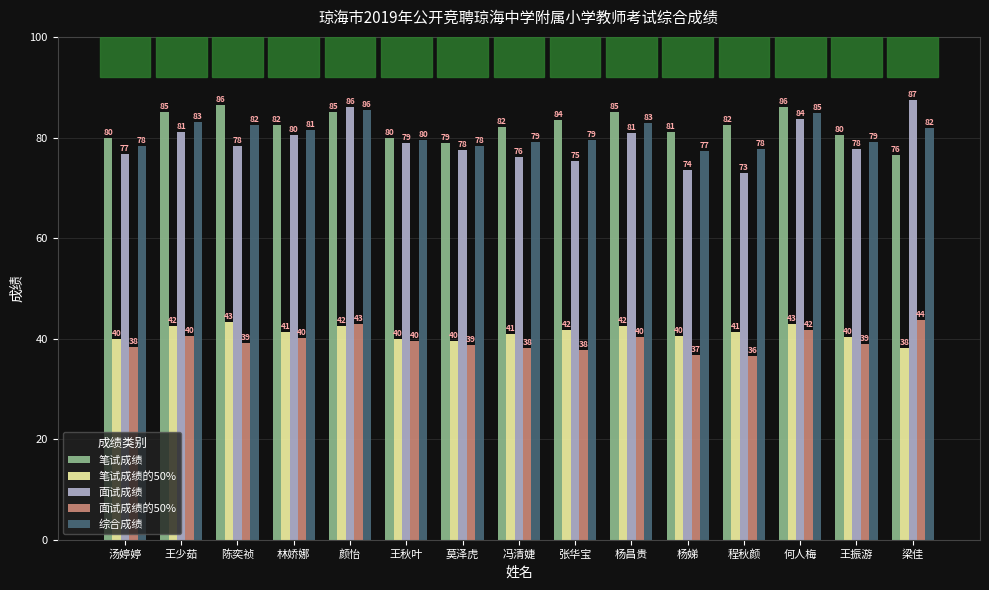

What is the total value across all series at 程秋颜?

311.0